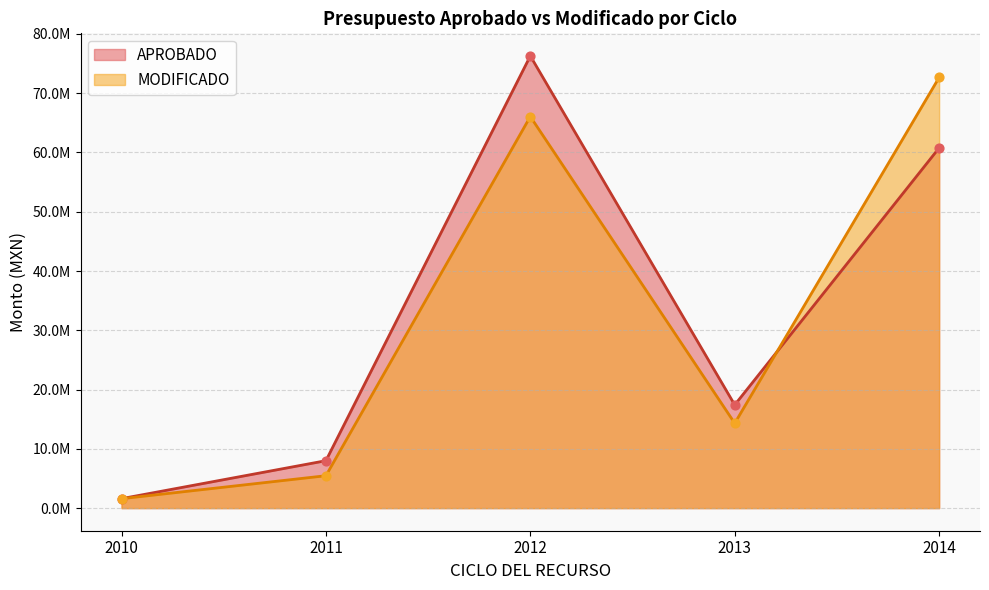

Which series reaches the minimum Y coordinate?

APROBADO